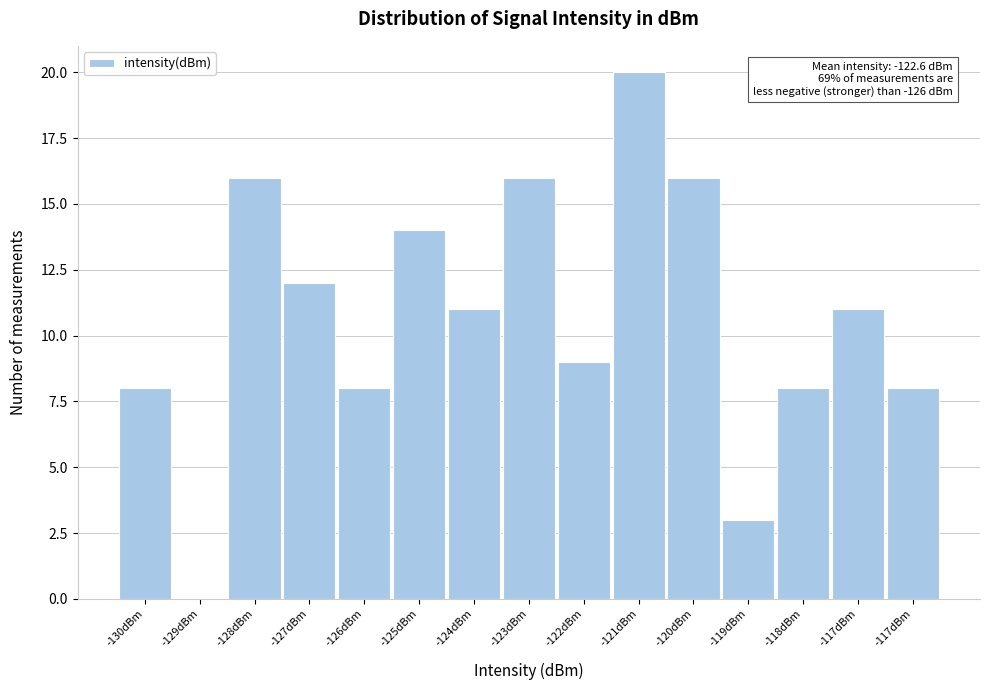

How many series are shown in this chart?

1